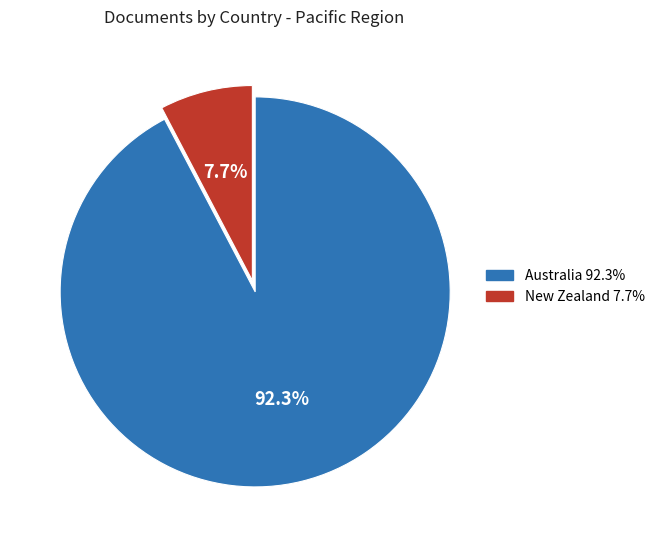

True or false: New Zealand accounts for 16% of the total.

False